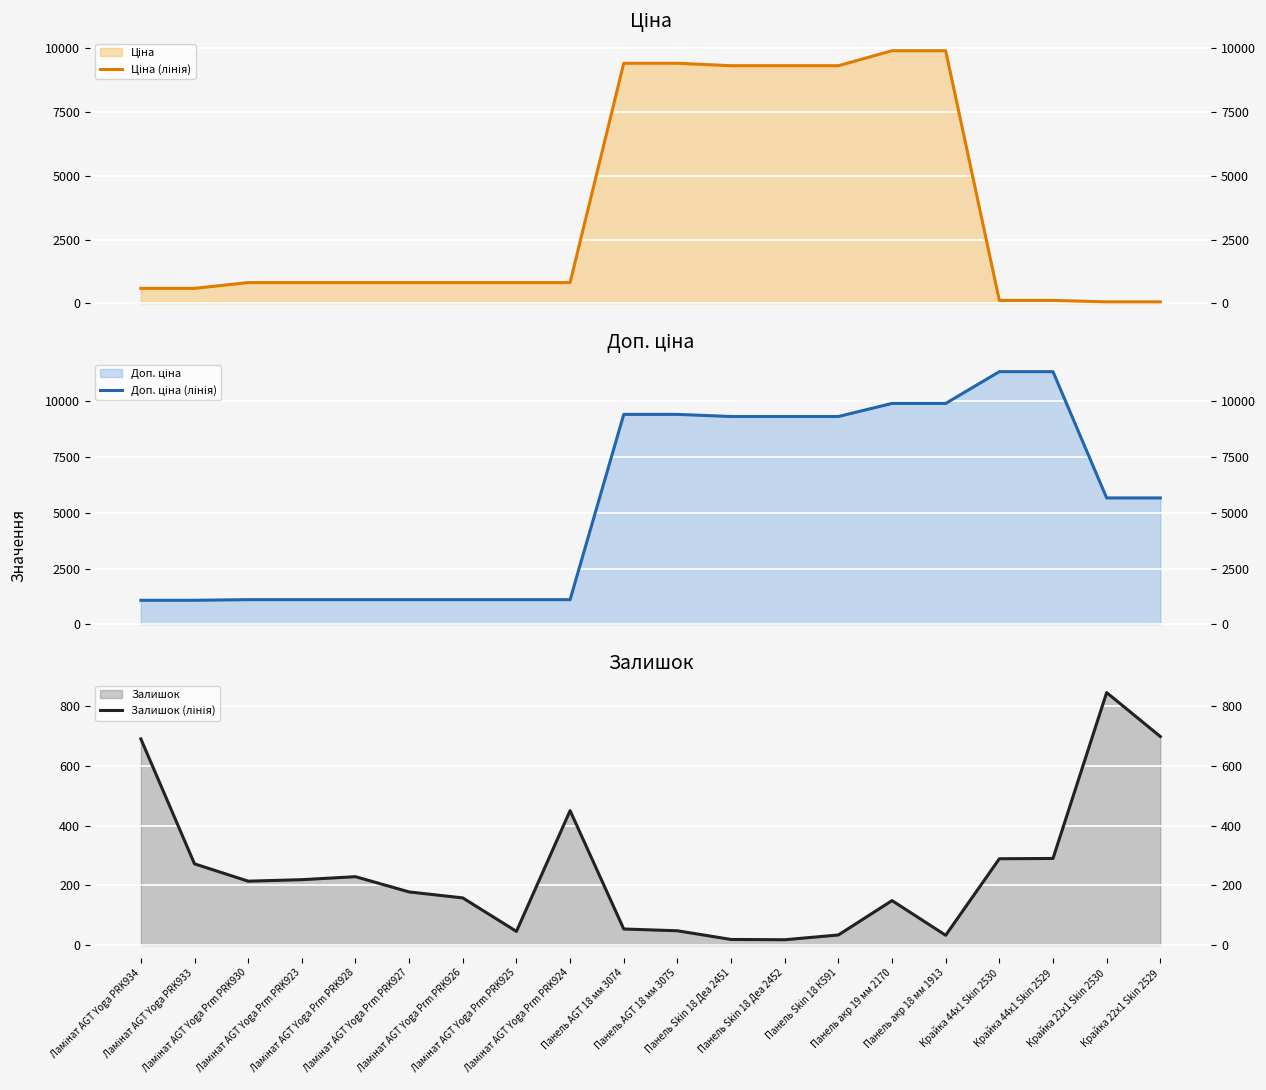

What is the value of the Ціна (лінія) point at the 10th from the left?

9416.9